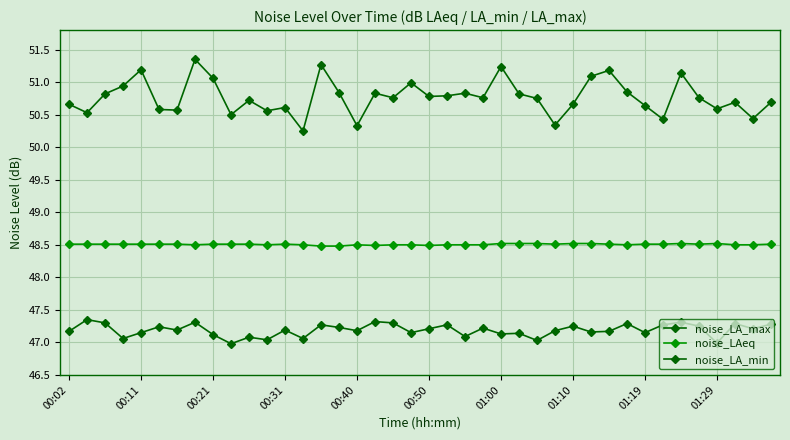

Does the chart have visible grid lines?

Yes